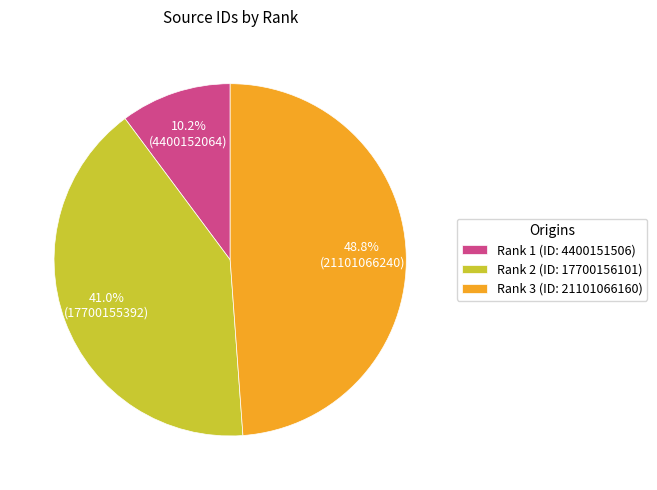

To the nearest percent, what portion does Rank 3 represent?

49%